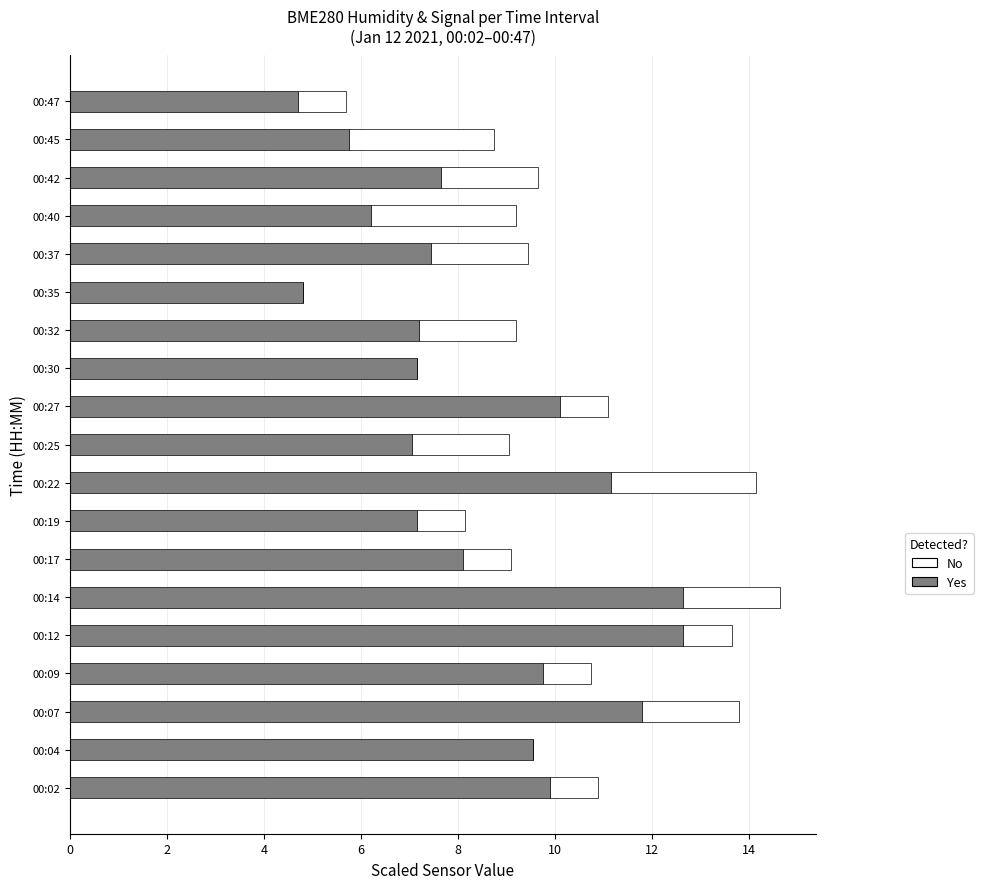

The Yes series shows 11.8 at 00:07. True or false?

True